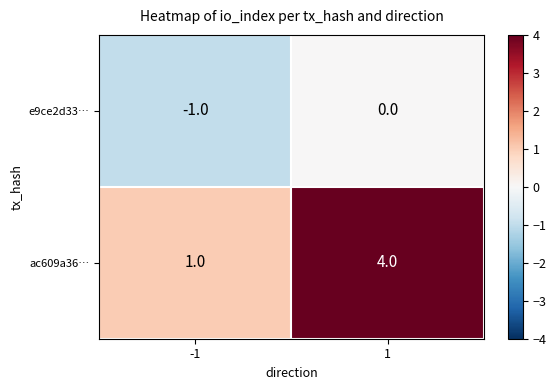

Reading left to right, extract all data points from this chart.

e9ce2d33…: -1=-1	1=0
ac609a36…: -1=1	1=4